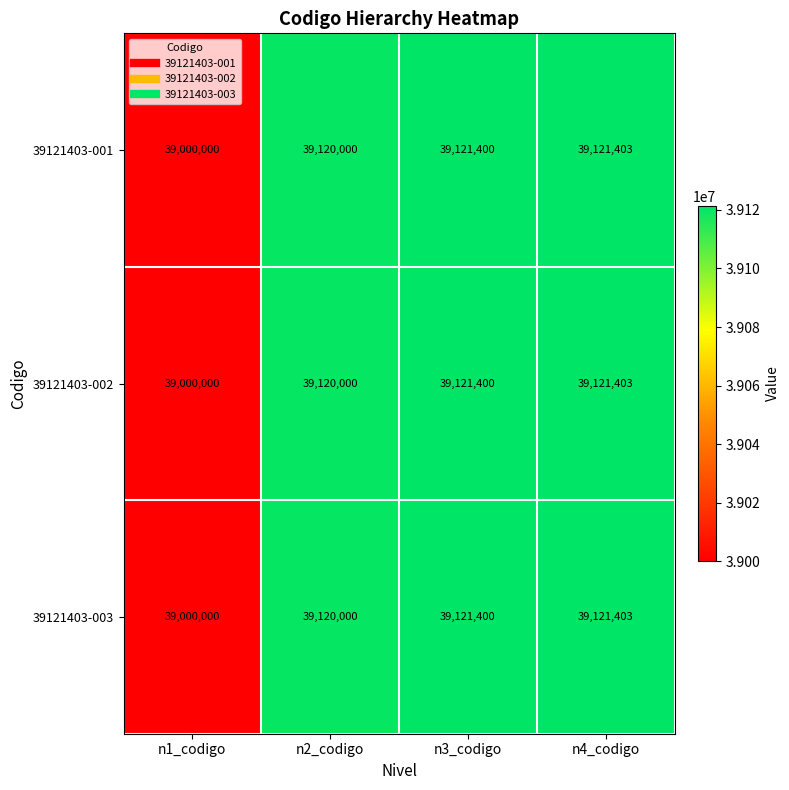

What value does the 39121403-003 series have at n3_codigo, to the nearest 50?

39121400